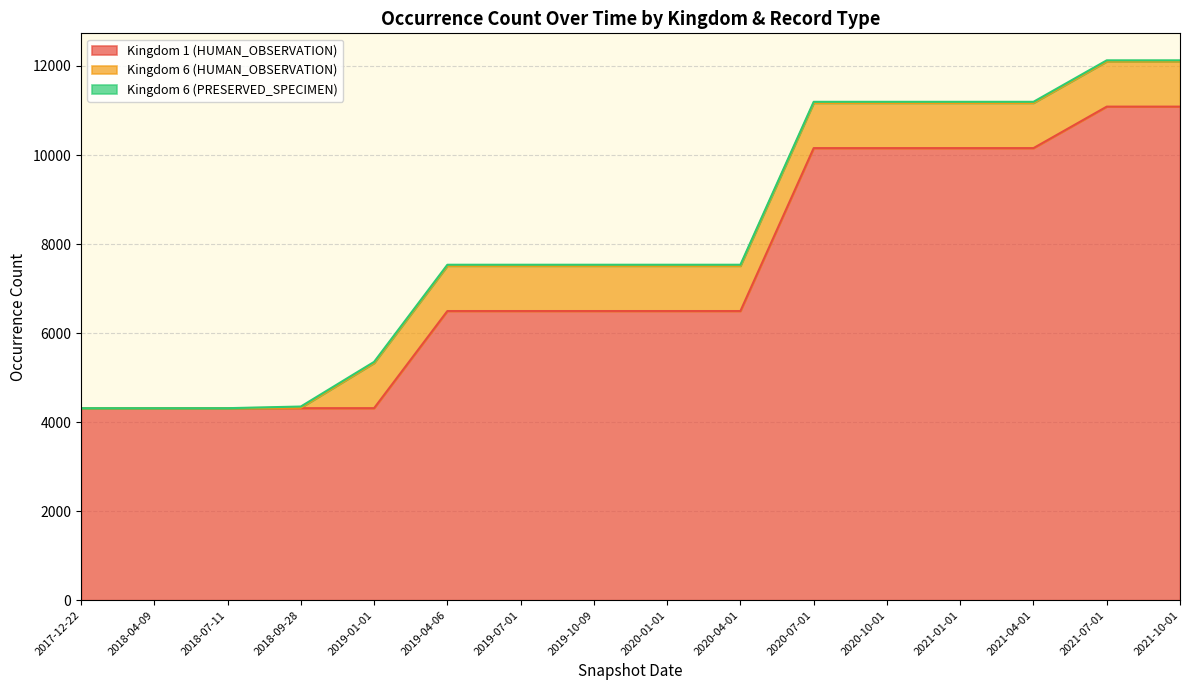

What position from the left is 2019-01-01?

5